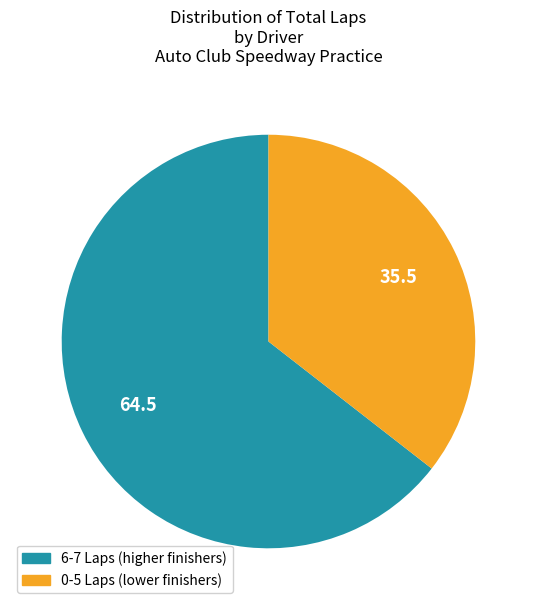

Is there any slice that represents more than half of the pie?

Yes